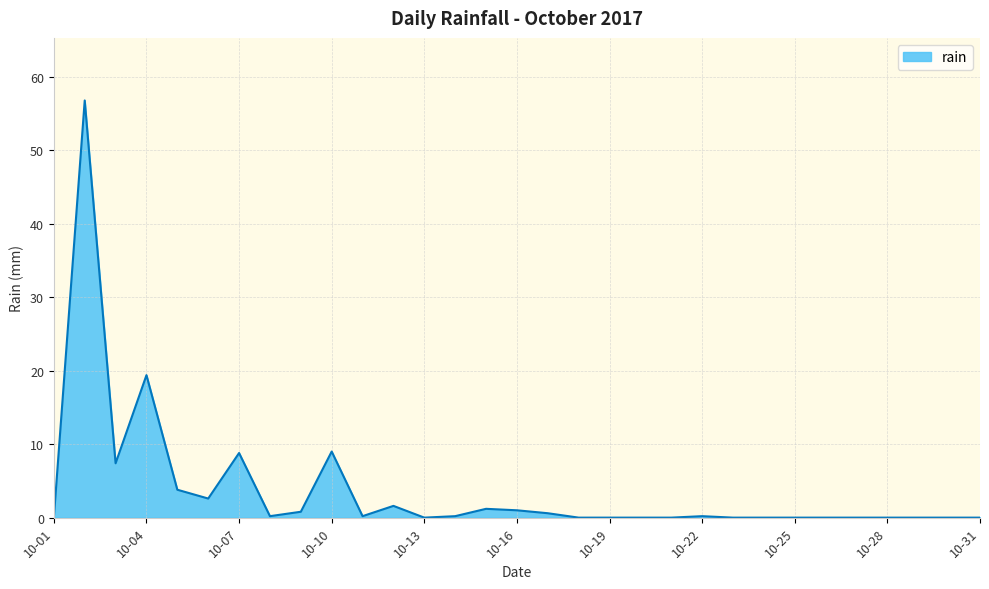

What is the greatest value displayed?

56.8